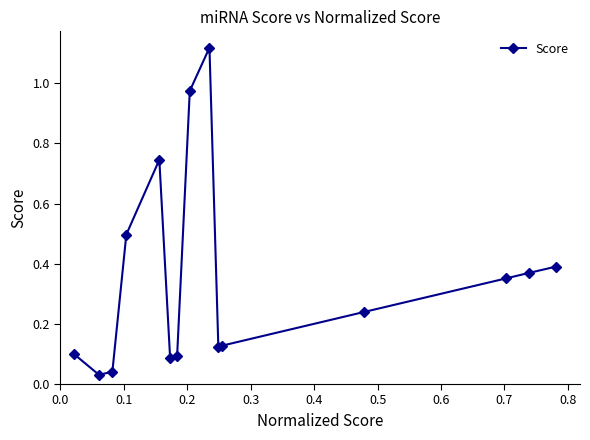

What is the sum of all values?

5.3